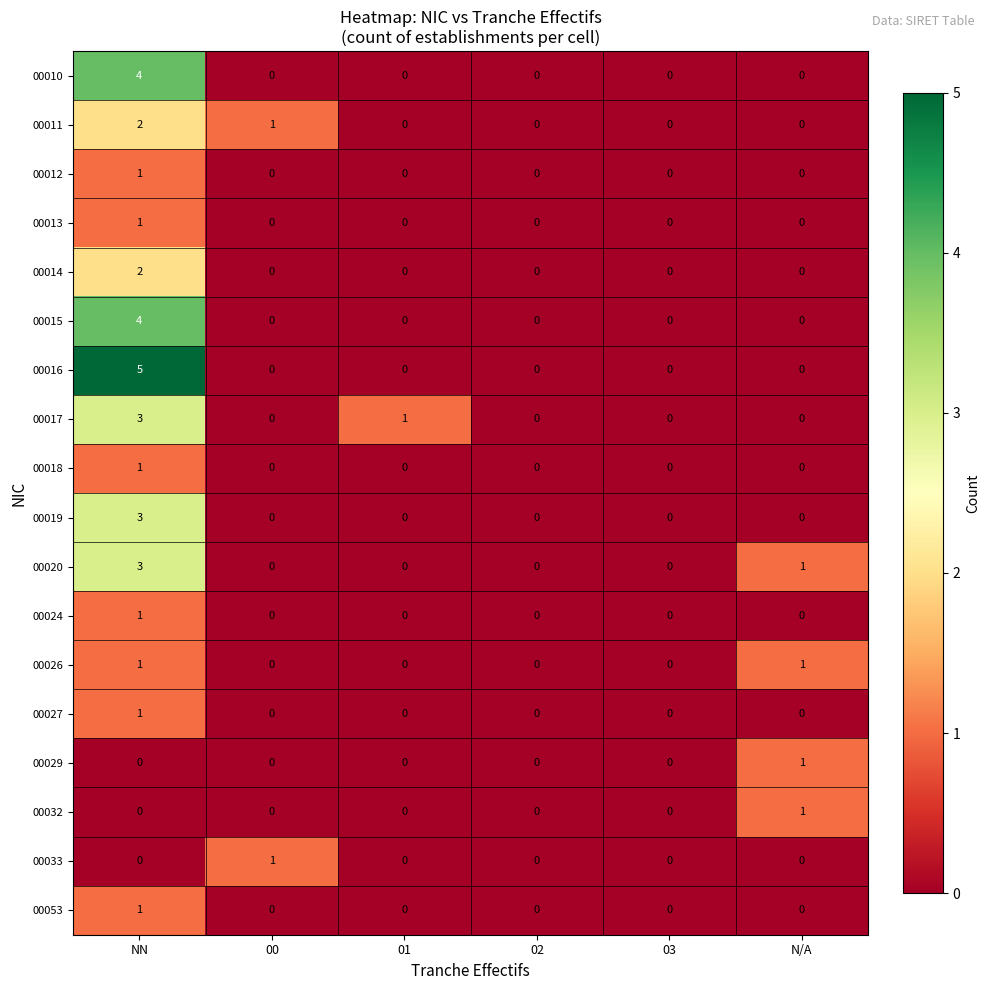

Which series has the widest spread of values?

00016